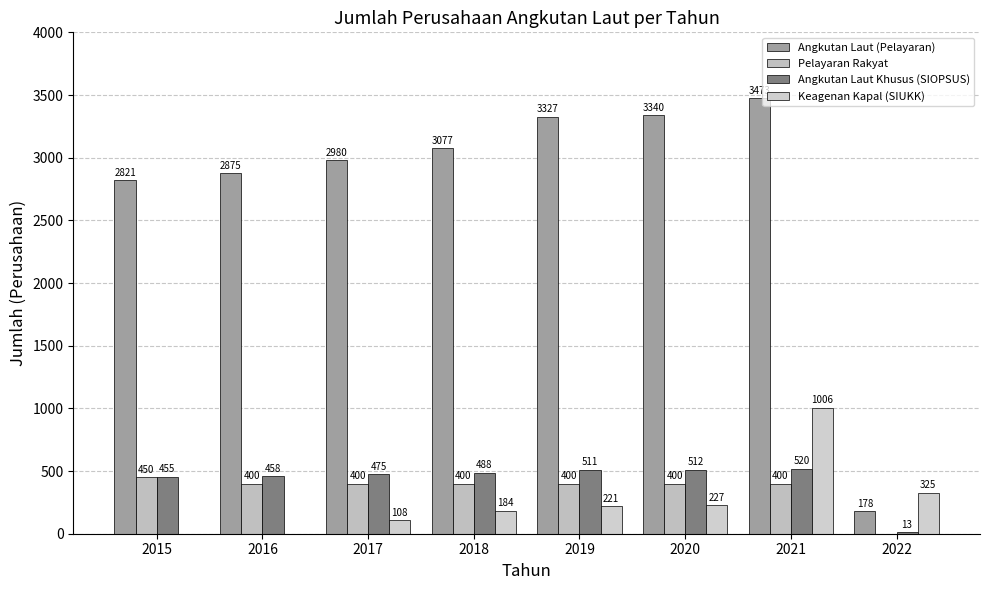

Reading left to right, list all the values displayed in this chart.

Angkutan Laut (Pelayaran): 2821	2875	2980	3077	3327	3340	3473	178
Pelayaran Rakyat: 450	400	400	400	400	400	400	0
Angkutan Laut Khusus (SIOPSUS): 455	458	475	488	511	512	520	13
Keagenan Kapal (SIUKK): 0	0	108	184	221	227	1006	325